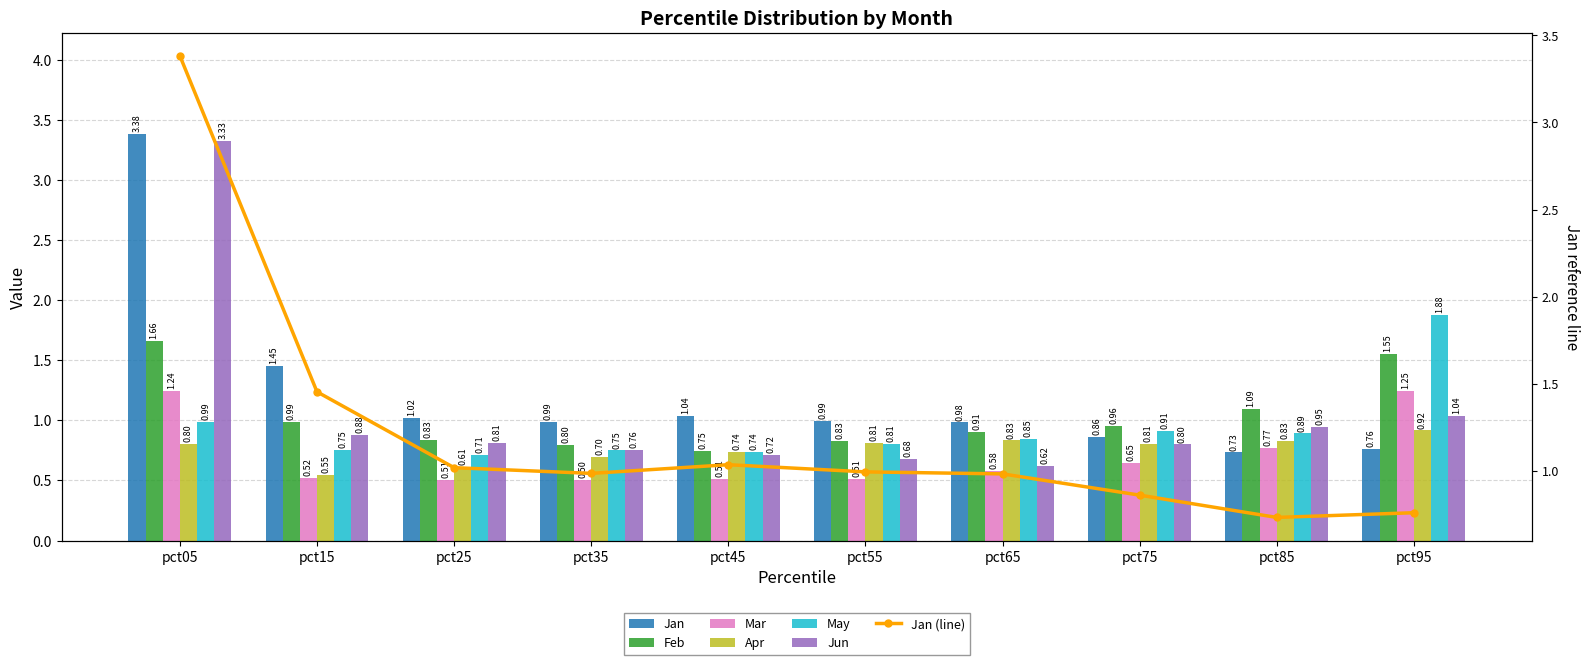

What is the sum of the May values at pct65 and pct45?

1.6